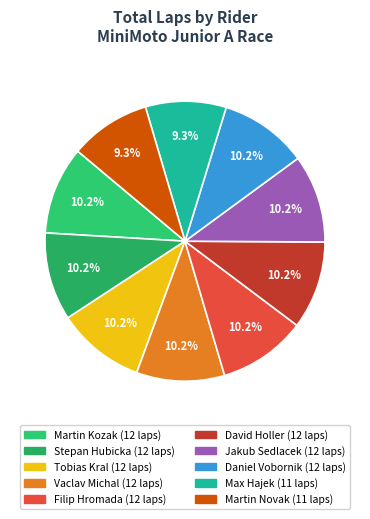

What is the change in value from Martin Kozak to Martin Novak?

-1